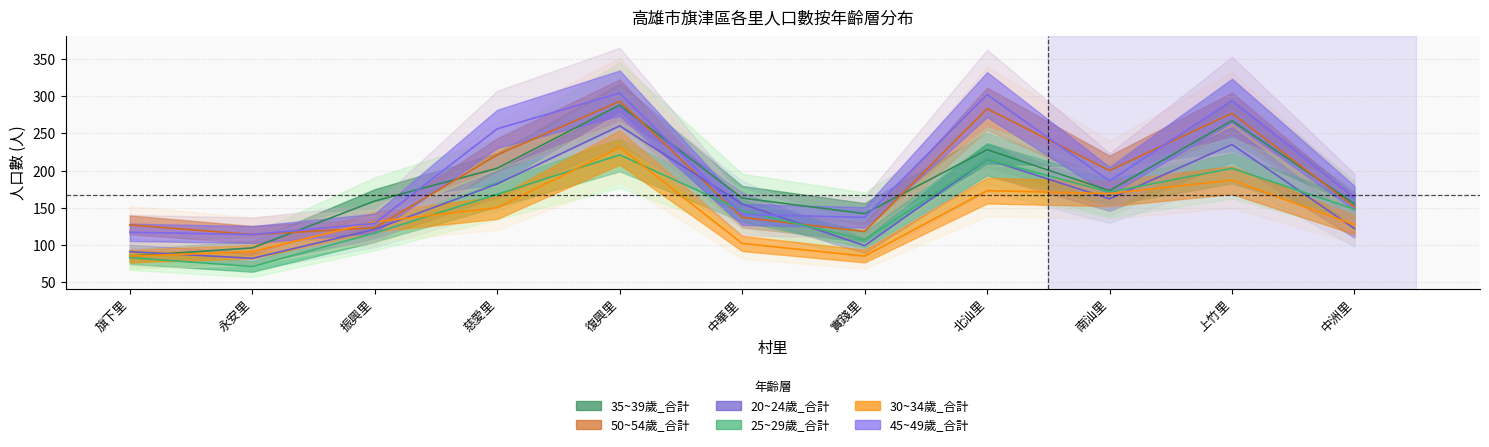

Is it true that 45~49歲_合計 equals 137 at 實踐里?

True